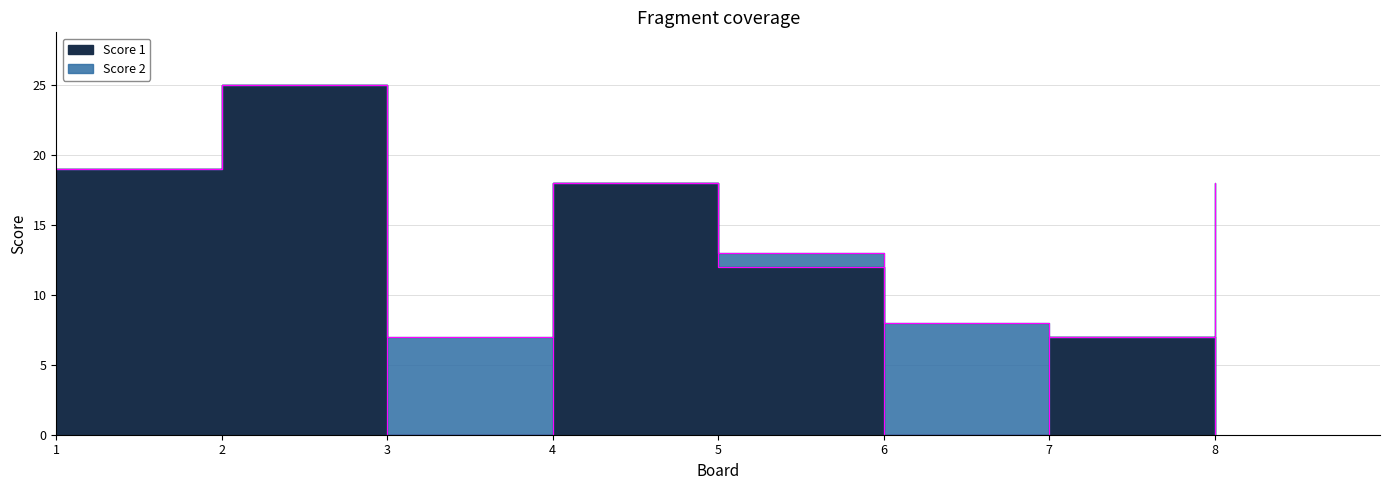

What is the sum of all values?

81